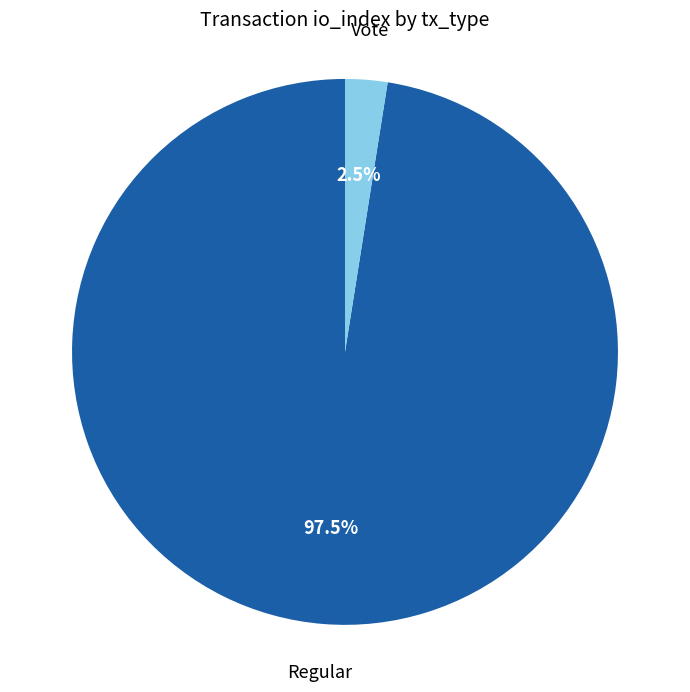

What portion of the pie excludes Regular?

2.5%